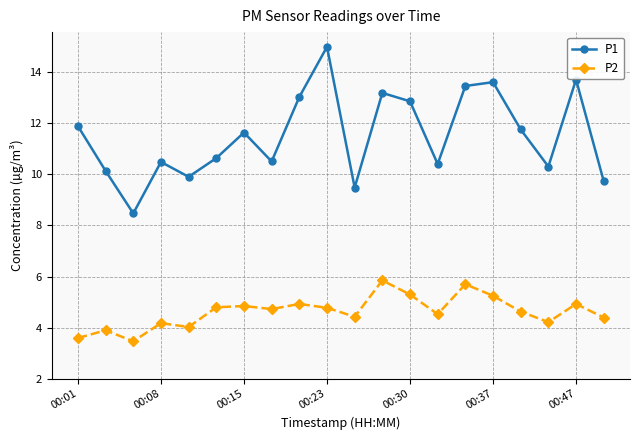

How many interior local valleys does the P1 series have?

6